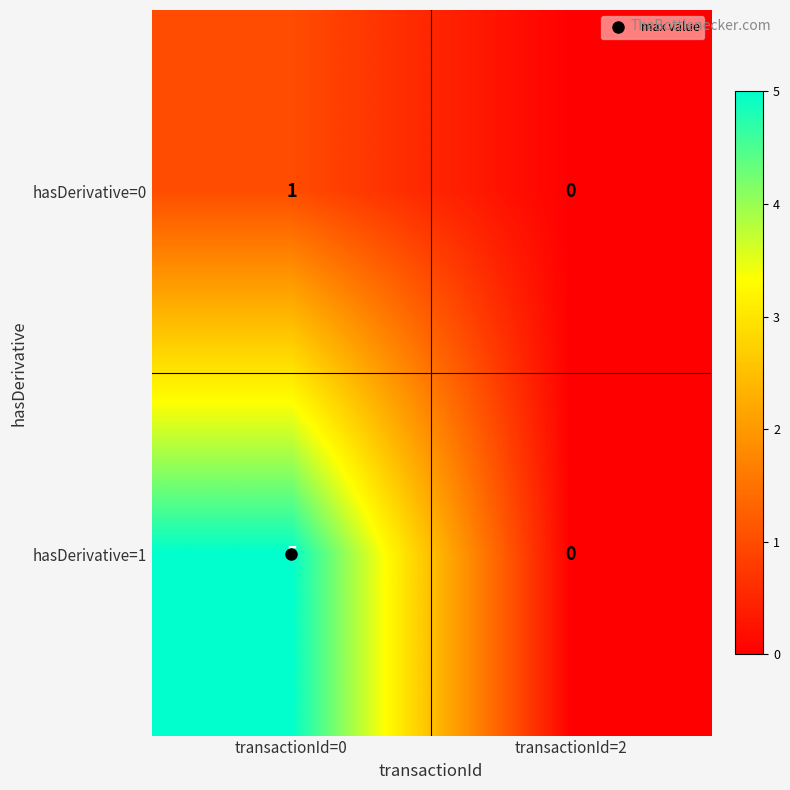

At transactionId=0, list the series in order from largest to smallest.

hasDerivative=1, hasDerivative=0